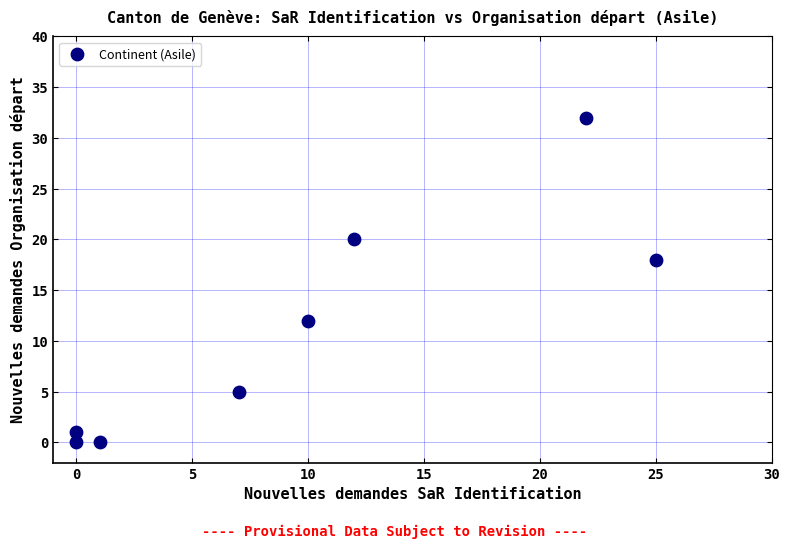

What is the average X value?

10